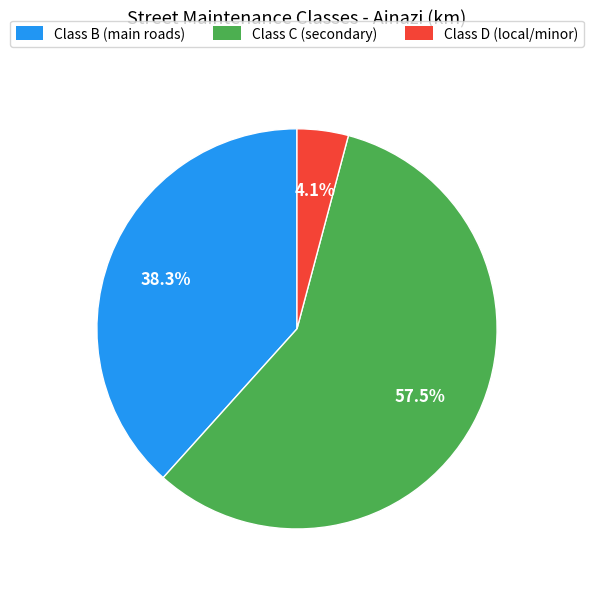

Rank the categories by value from highest to lowest.

Class C (secondary), Class B (main roads), Class D (local/minor)